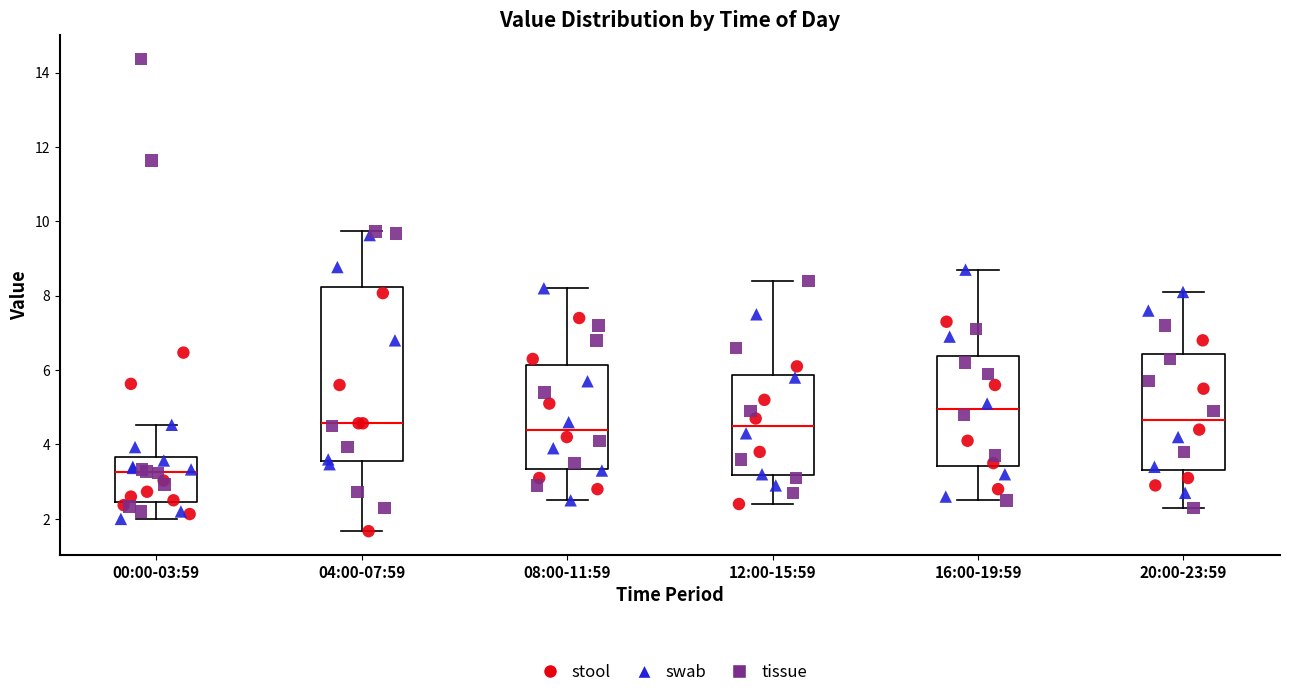

Which box has the highest median line?

16:00-19:59